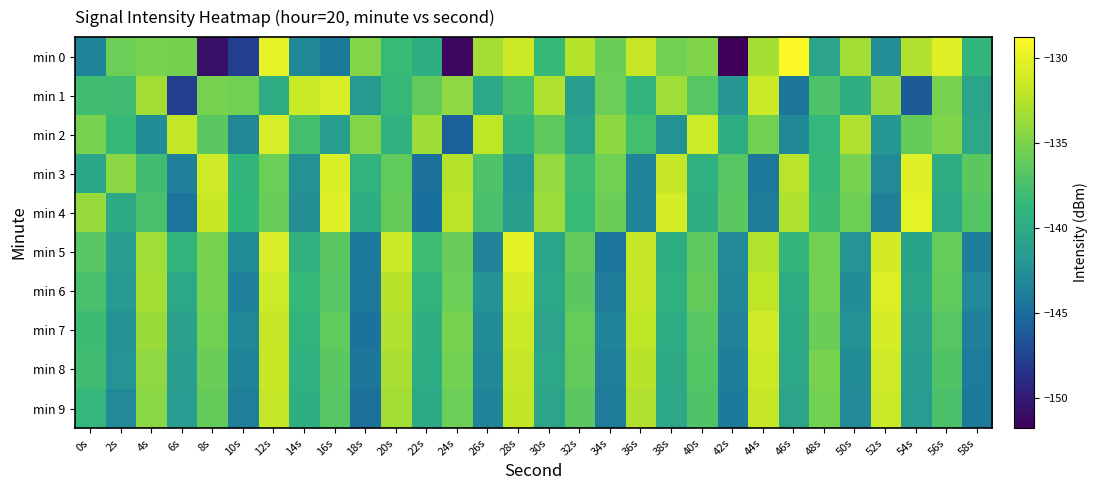

Reading left to right, transcribe all the data shown in this chart.

min 0: 0s=-143.4	2s=-135.8	4s=-135.2	6s=-135.3	8s=-150.8	10s=-147.8	12s=-130.1	14s=-143.1	16s=-144.2	18s=-134.7	20s=-138.3	22s=-139.6	24s=-151.3	26s=-133.2	28s=-131.4	30s=-138.5	32s=-132.5	34s=-135.8	36s=-131.8	38s=-135.4	40s=-134.9	42s=-151.8	44s=-133.2	46s=-128.8	48s=-140.7	50s=-133.3	52s=-142.6	54s=-132.7	56s=-130.4	58s=-138.8
min 1: 0s=-137.9	2s=-138.0	4s=-133.3	6s=-147.7	8s=-135.2	10s=-135.4	12s=-139.9	14s=-131.5	16s=-130.8	18s=-141.7	20s=-138.5	22s=-136.2	24s=-134.1	26s=-140.3	28s=-137.6	30s=-132.8	32s=-141.2	34s=-135.7	36s=-138.9	38s=-133.4	40s=-136.8	42s=-142.1	44s=-131.5	46s=-144.3	48s=-137.2	50s=-139.6	52s=-133.8	54s=-146.2	56s=-135.1	58s=-140.7
min 2: 0s=-135.1	2s=-138.4	4s=-142.7	6s=-131.9	8s=-136.5	10s=-143.2	12s=-130.8	14s=-137.6	16s=-141.3	18s=-134.7	20s=-139.2	22s=-133.5	24s=-145.8	26s=-132.1	28s=-138.9	30s=-136.4	32s=-140.6	34s=-134.2	36s=-137.8	38s=-142.5	40s=-131.3	42s=-139.7	44s=-135.4	46s=-143.1	48s=-138.6	50s=-132.7	52s=-141.9	54s=-136.1	56s=-134.8	58s=-140.2
min 3: 0s=-140.5	2s=-134.3	4s=-137.9	6s=-143.6	8s=-131.2	10s=-138.8	12s=-135.7	14s=-142.4	16s=-130.6	18s=-139.1	20s=-136.3	22s=-144.7	24s=-132.5	26s=-137.2	28s=-141.8	30s=-133.9	32s=-138.1	34s=-135.5	36s=-143.3	38s=-131.7	40s=-139.4	42s=-136.8	44s=-144.2	46s=-132.3	48s=-138.5	50s=-135.2	52s=-142.9	54s=-130.4	56s=-139.8	58s=-136.6
min 4: 0s=-133.8	2s=-140.1	4s=-137.4	6s=-144.5	8s=-131.6	10s=-138.7	12s=-135.9	14s=-142.6	16s=-130.3	18s=-139.9	20s=-136.1	22s=-144.8	24s=-132.2	26s=-137.5	28s=-141.1	30s=-133.6	32s=-138.3	34s=-135.8	36s=-143.4	38s=-131.0	40s=-139.6	42s=-136.5	44s=-144.0	46s=-132.8	48s=-138.2	50s=-135.6	52s=-143.7	54s=-130.1	56s=-140.3	58s=-136.9
min 5: 0s=-136.7	2s=-141.3	4s=-133.4	6s=-138.9	8s=-135.2	10s=-142.8	12s=-130.7	14s=-139.3	16s=-136.6	18s=-144.1	20s=-131.5	22s=-138.1	24s=-135.9	26s=-143.5	28s=-130.2	30s=-140.6	32s=-136.2	34s=-144.4	36s=-131.8	38s=-139.7	40s=-136.4	42s=-143.0	44s=-132.6	46s=-138.8	48s=-135.5	50s=-142.2	52s=-131.1	54s=-140.8	56s=-136.0	58s=-143.8
min 6: 0s=-137.5	2s=-141.7	4s=-133.2	6s=-140.4	8s=-135.1	10s=-143.6	12s=-131.3	14s=-138.5	16s=-136.8	18s=-144.2	20s=-132.4	22s=-139.1	24s=-135.7	26s=-142.3	28s=-131.0	30s=-140.2	32s=-136.5	34s=-143.9	36s=-131.7	38s=-139.4	40s=-136.1	42s=-143.2	44s=-132.1	46s=-139.8	48s=-135.4	50s=-142.7	52s=-130.5	54s=-140.5	56s=-136.3	58s=-143.0
min 7: 0s=-138.2	2s=-142.5	4s=-133.7	6s=-140.9	8s=-135.5	10s=-143.1	12s=-131.8	14s=-139.0	16s=-136.3	18s=-144.6	20s=-132.7	22s=-139.5	24s=-135.2	26s=-142.8	28s=-131.4	30s=-140.7	32s=-136.0	34s=-143.4	36s=-132.1	38s=-139.9	40s=-136.7	42s=-143.5	44s=-131.2	46s=-140.1	48s=-135.8	50s=-142.4	52s=-130.9	54s=-141.0	56s=-136.8	58s=-143.6
min 8: 0s=-137.9	2s=-142.2	4s=-134.1	6s=-141.3	8s=-135.8	10s=-143.4	12s=-131.6	14s=-139.2	16s=-136.5	18s=-144.3	20s=-133.0	22s=-139.8	24s=-135.4	26s=-143.1	28s=-131.7	30s=-140.4	32s=-136.2	34s=-143.7	36s=-132.4	38s=-140.1	40s=-136.9	42s=-143.8	44s=-131.5	46s=-140.4	48s=-135.1	50s=-142.7	52s=-131.2	54s=-141.3	56s=-137.1	58s=-143.9
min 9: 0s=-138.6	2s=-142.9	4s=-134.4	6s=-141.6	8s=-136.1	10s=-143.7	12s=-131.9	14s=-139.5	16s=-136.8	18s=-144.7	20s=-133.3	22s=-140.1	24s=-135.7	26s=-143.4	28s=-132.0	30s=-140.7	32s=-136.5	34s=-144.0	36s=-132.7	38s=-140.4	40s=-137.2	42s=-144.1	44s=-131.8	46s=-140.7	48s=-135.4	50s=-143.0	52s=-131.5	54s=-141.6	56s=-137.4	58s=-144.2